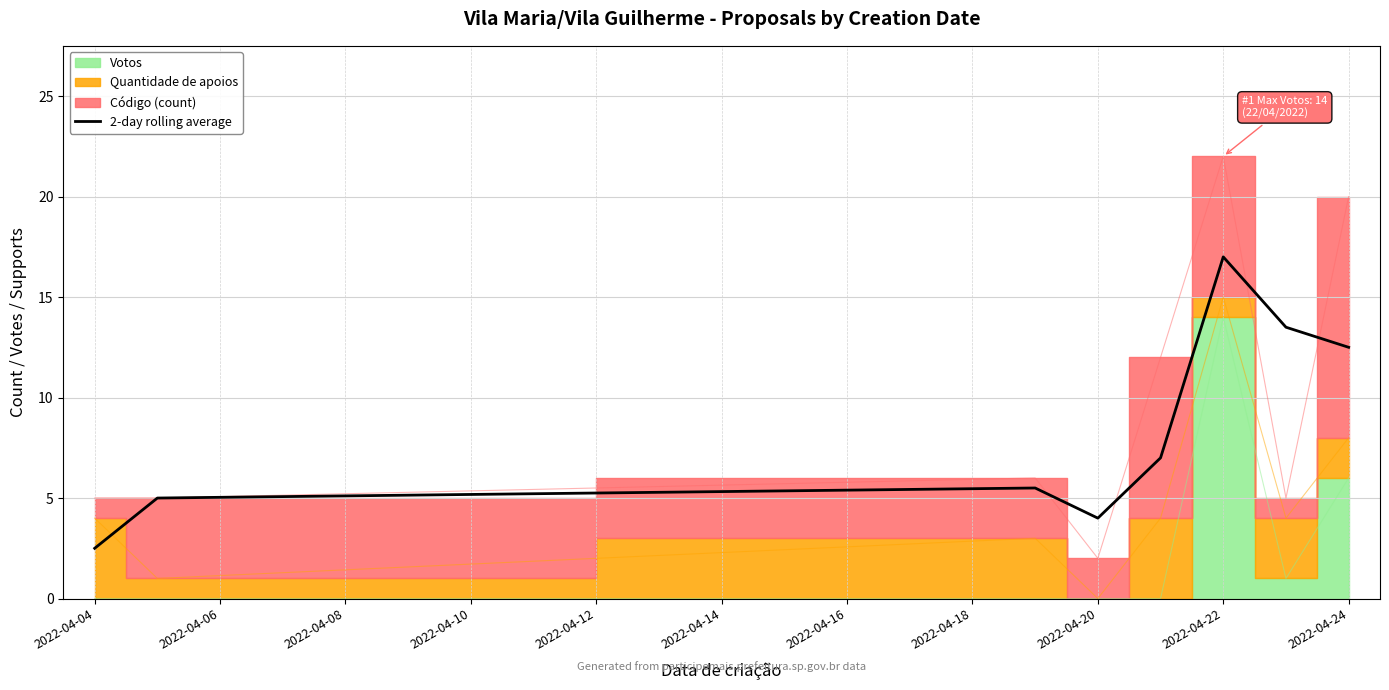

Which category has the highest value in the 2-day rolling average series?

2022-04-22